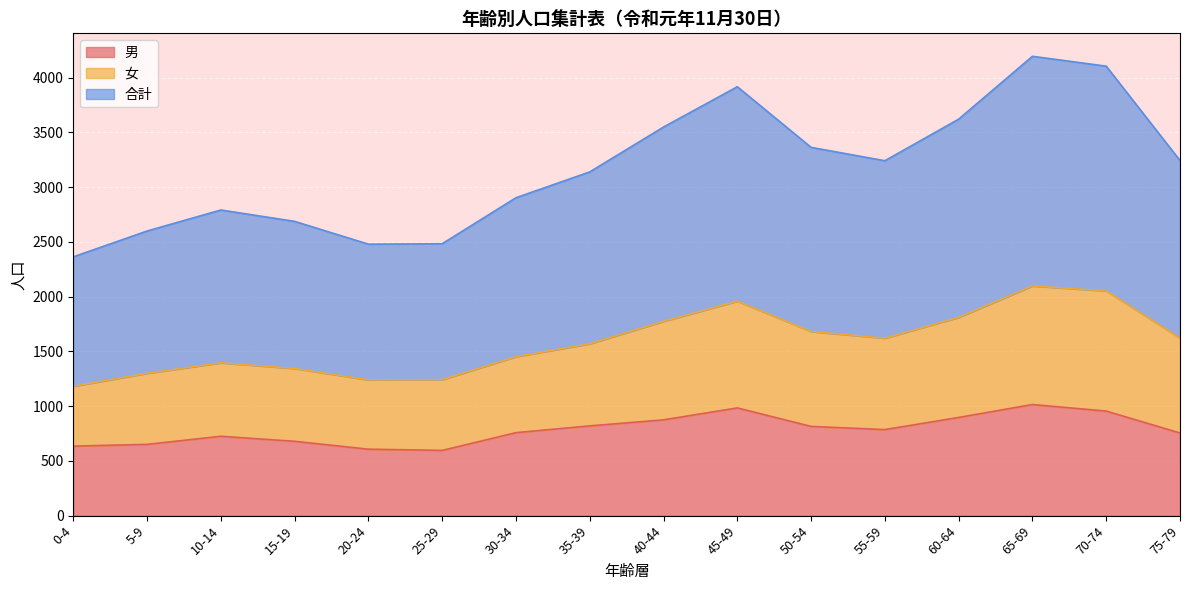

Rank the series at 60-64 from lowest to highest value.

男, 女, 合計